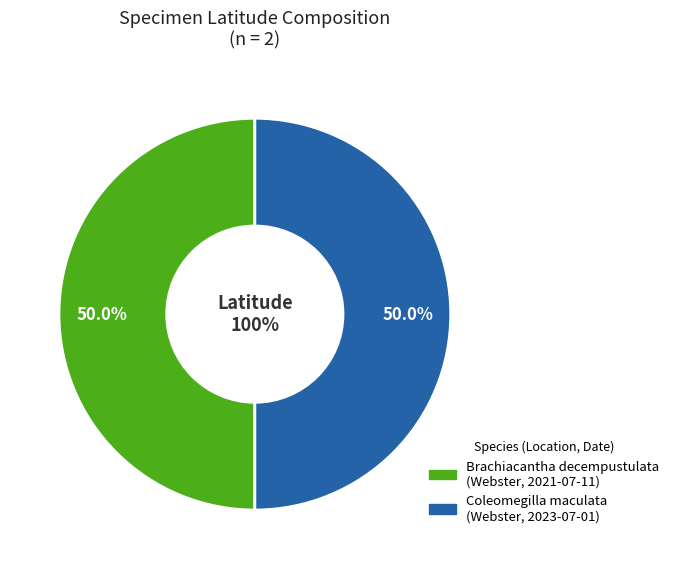

To the nearest percent, what percentage of the pie is Coleomegilla maculata
(Webster, 2023-07-01)?

50%